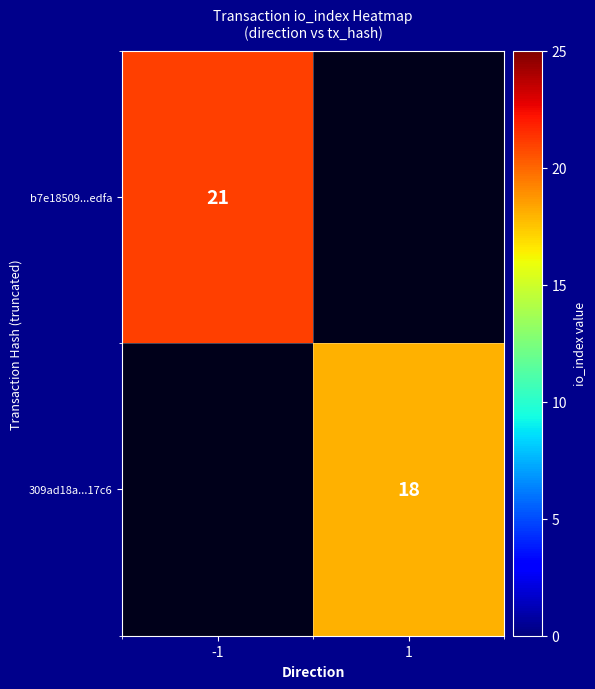

The 309ad18a...17c6 series shows 24.0 at 1. True or false?

False